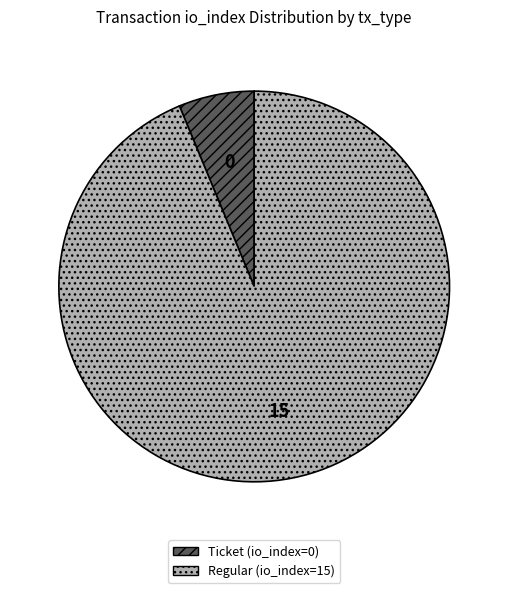

Is it true that Regular (io_index=15) is 94% of the pie?

True